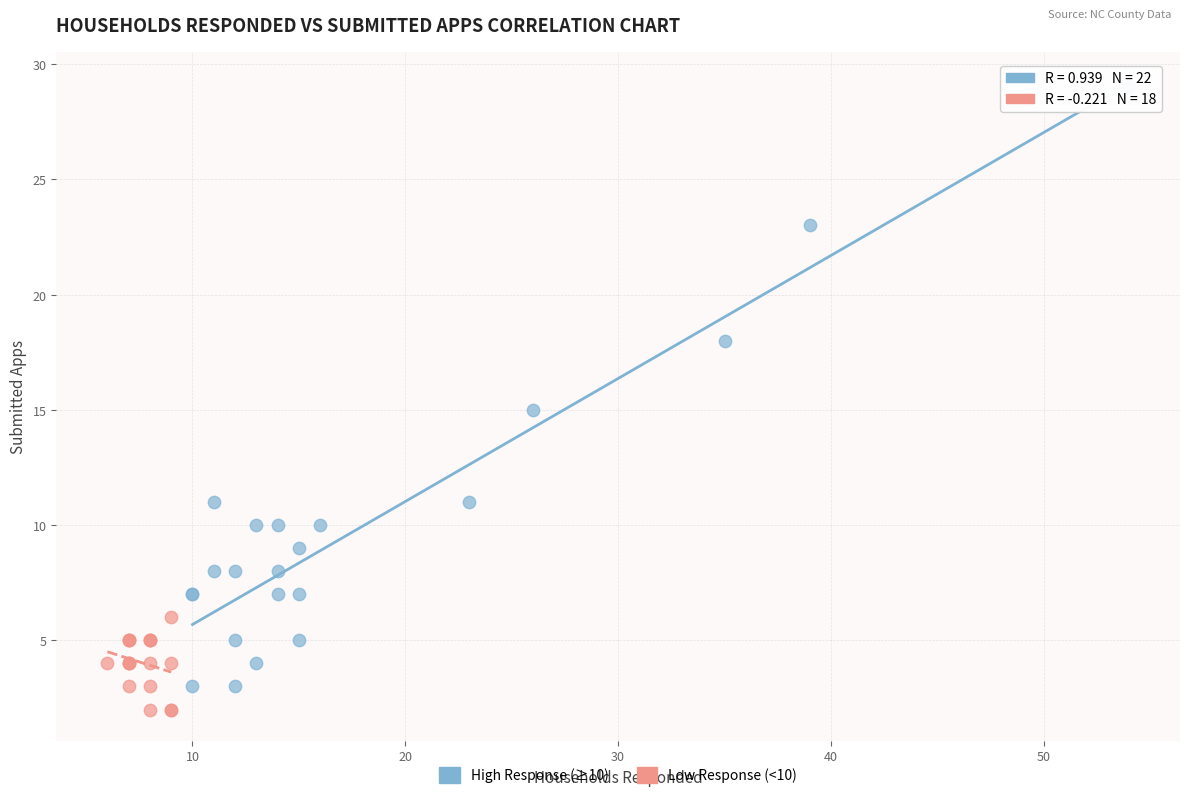

Which series reaches the maximum Y coordinate?

High Response (≥10)